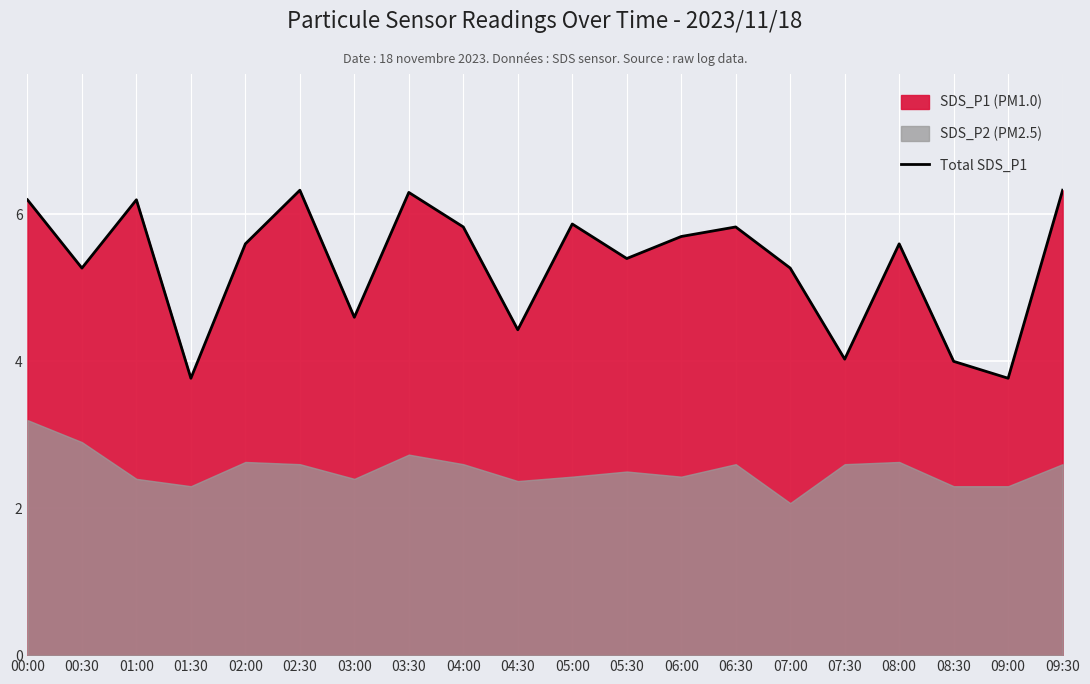

Count the number of values greater than 5.

14